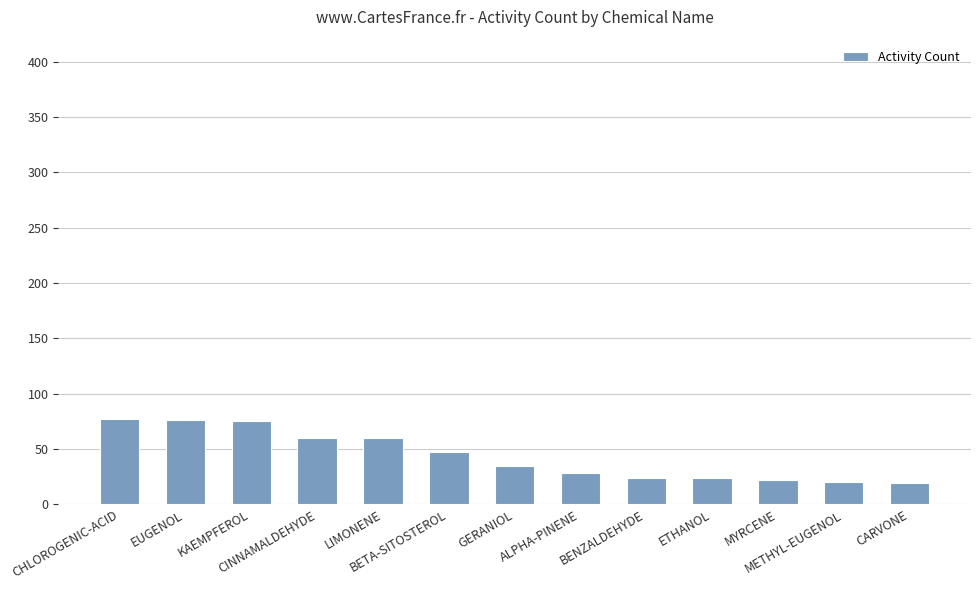

What is the maximum value shown in the chart?

77